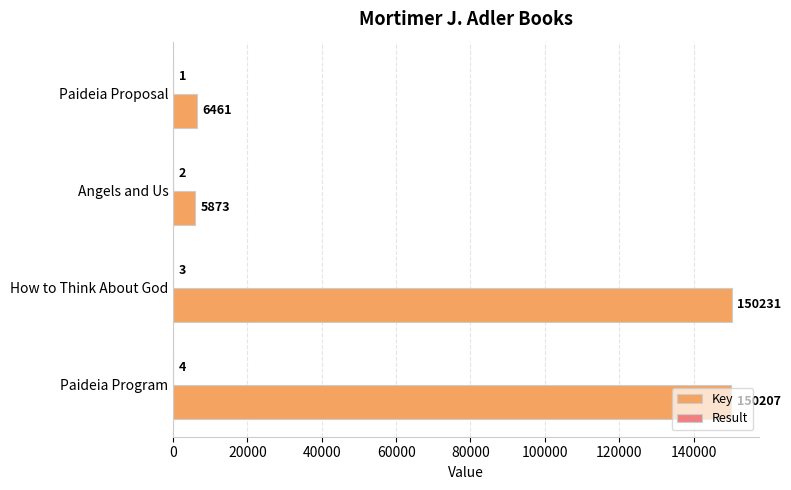

What is the sum of the Key values at How to Think About God and Paideia Proposal?

156692